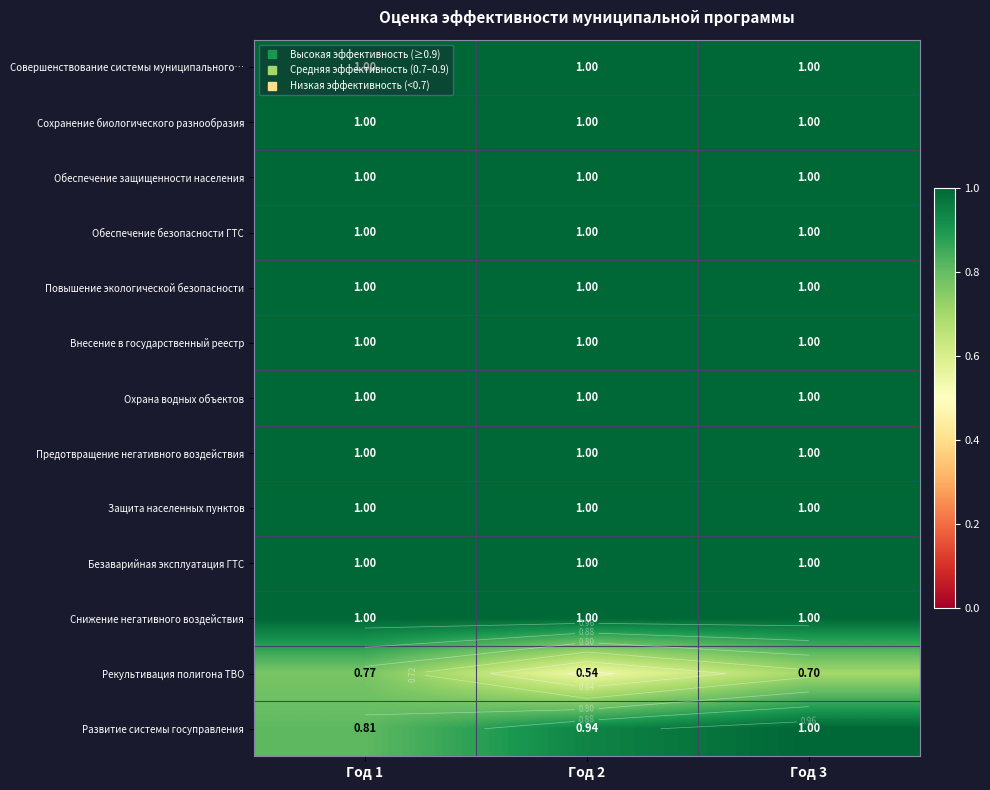

What is the smallest value displayed?

0.5